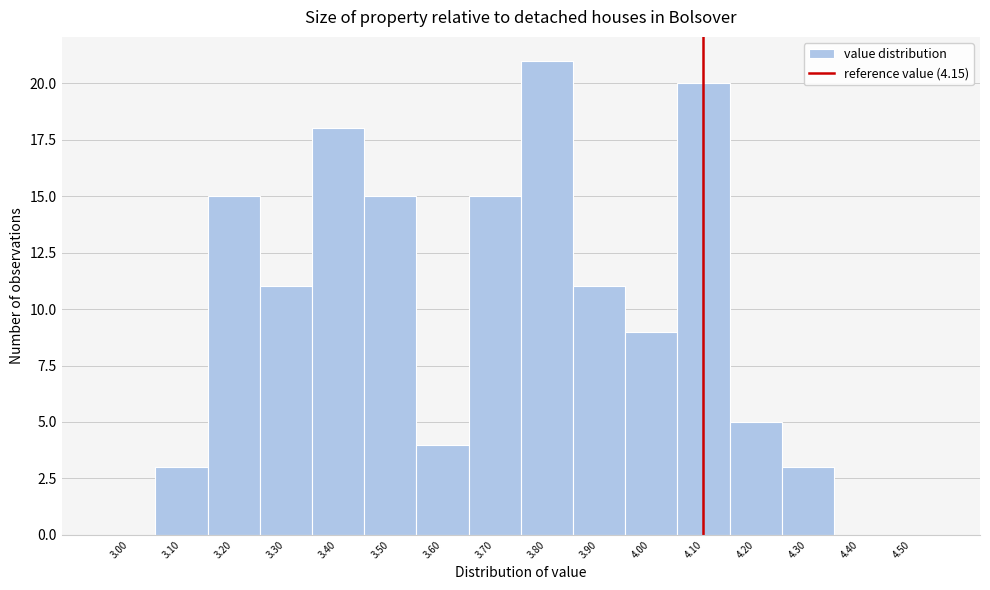

Reading left to right, transcribe all the data shown in this chart.

3.00=0	3.10=3	3.20=15	3.30=11	3.40=18	3.50=15	3.60=4	3.70=15	3.80=21	3.90=11	4.00=9	4.10=20	4.20=5	4.30=3	4.40=0	4.50=0